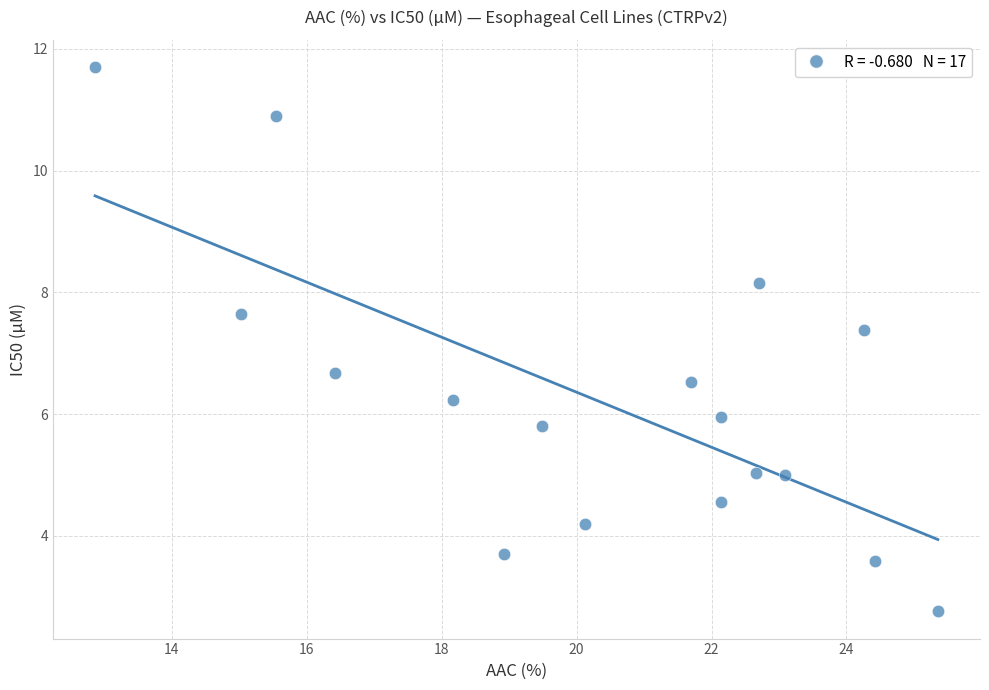

What is the range of X values (max minus min)?

12.5